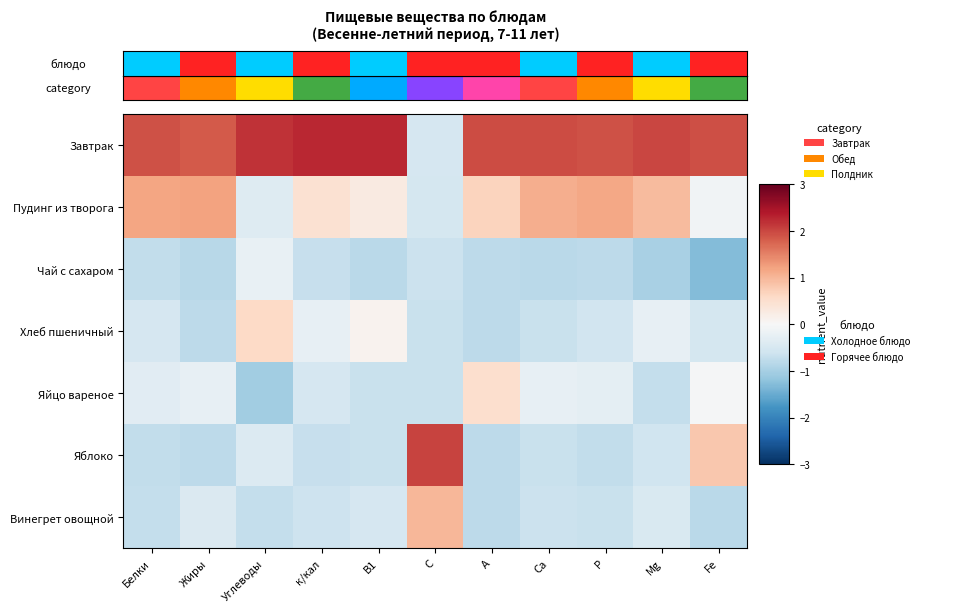

Which series has the widest spread of values?

Яблоко